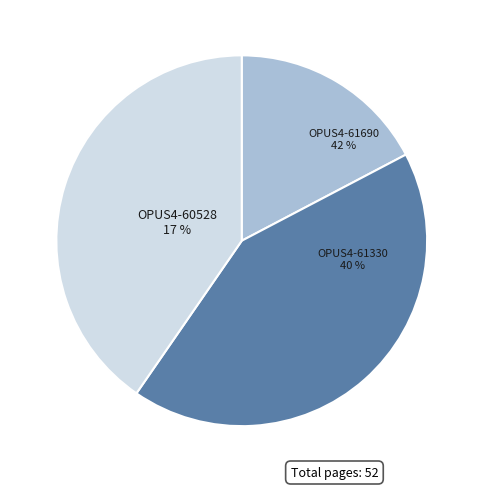

Combined, do OPUS4-61330 and OPUS4-60528 account for over 50%?

Yes